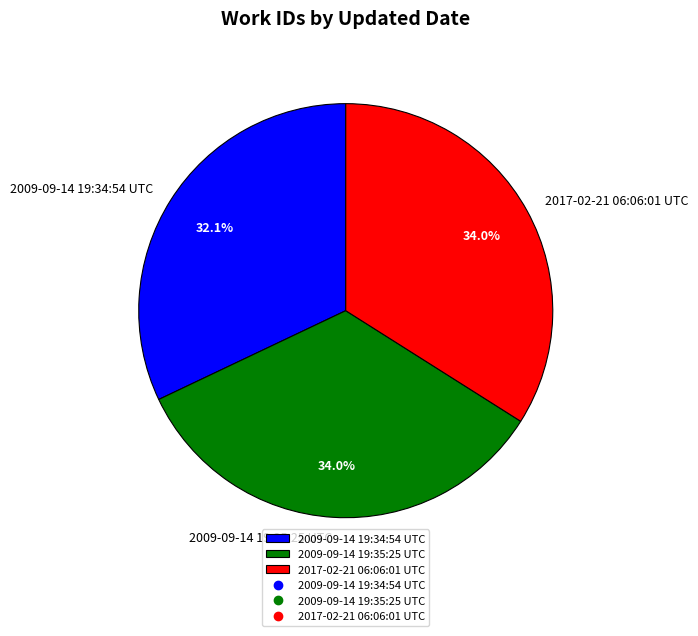

What is the smallest slice in the pie chart?

2009-09-14 19:34:54 UTC